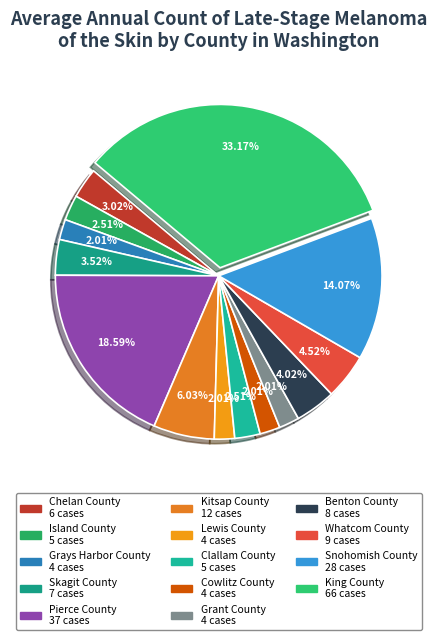

To the nearest percent, what percentage of the pie is Lewis County?

2%